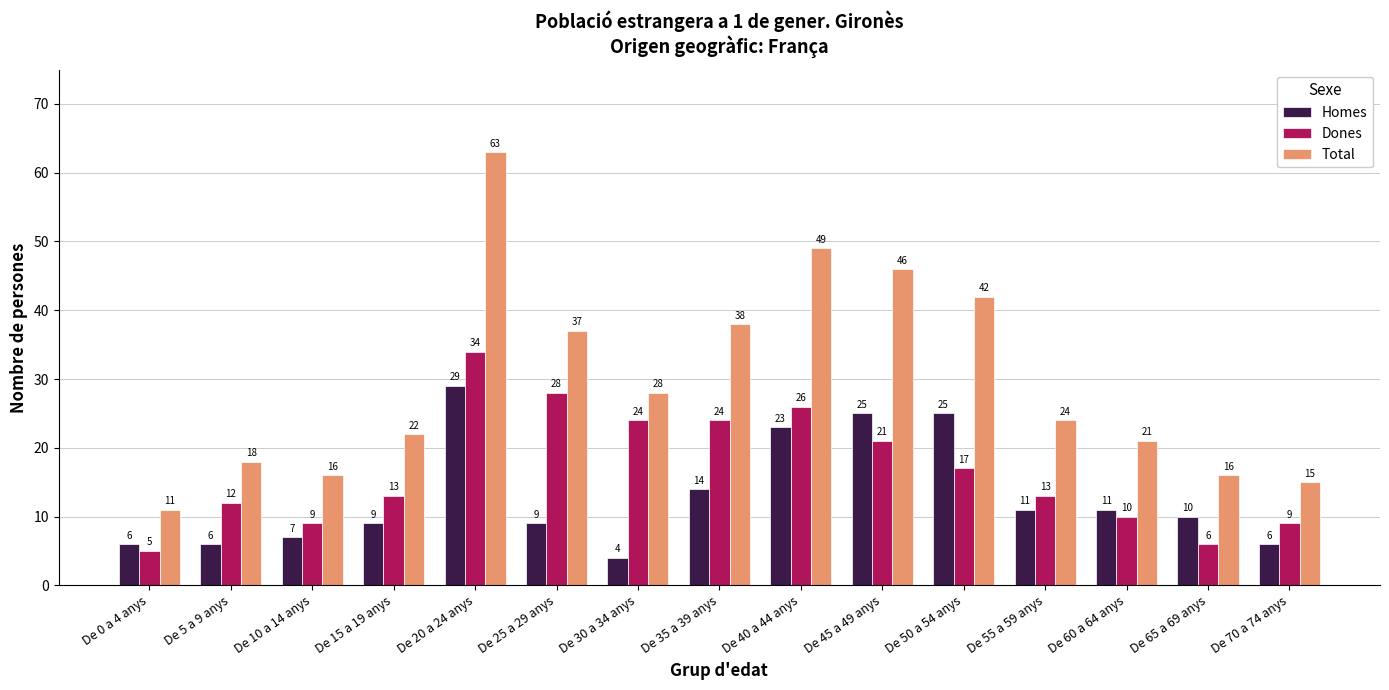

Reading left to right, transcribe all the data shown in this chart.

Homes: 6	6	7	9	29	9	4	14	23	25	25	11	11	10	6
Dones: 5	12	9	13	34	28	24	24	26	21	17	13	10	6	9
Total: 11	18	16	22	63	37	28	38	49	46	42	24	21	16	15